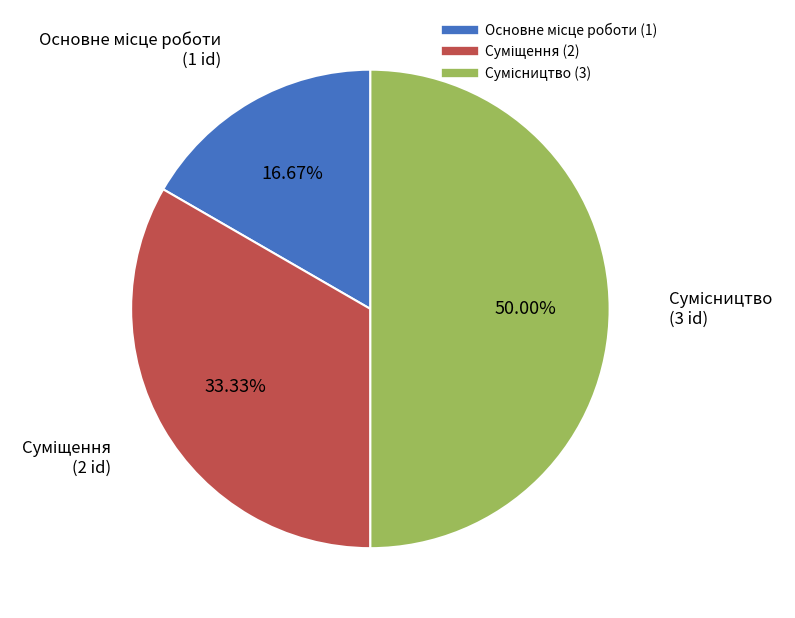

What is the largest slice in the pie chart?

Сумісництво